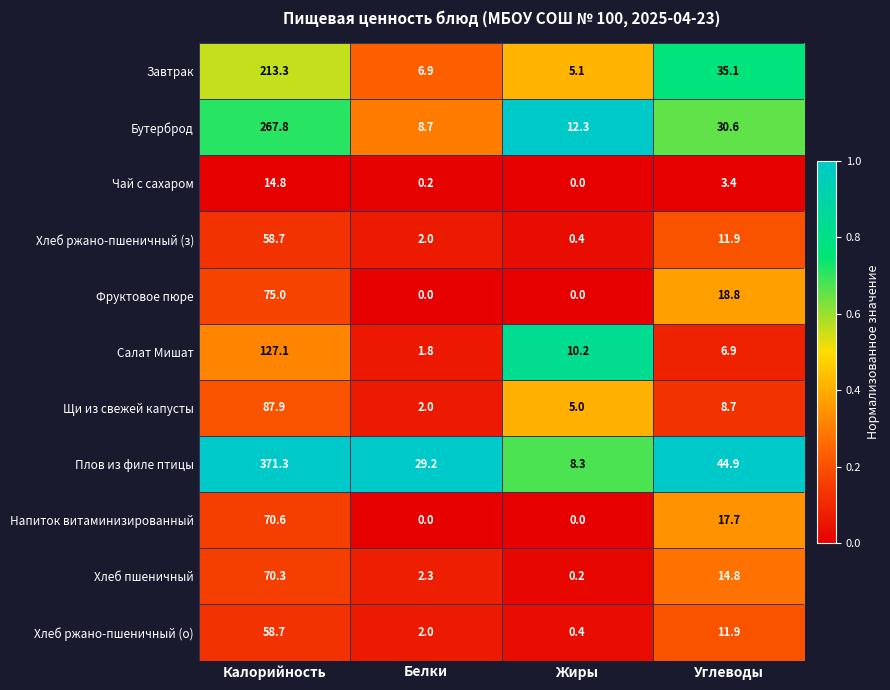

At which category does the chart reach its peak across all series?

Калорийность